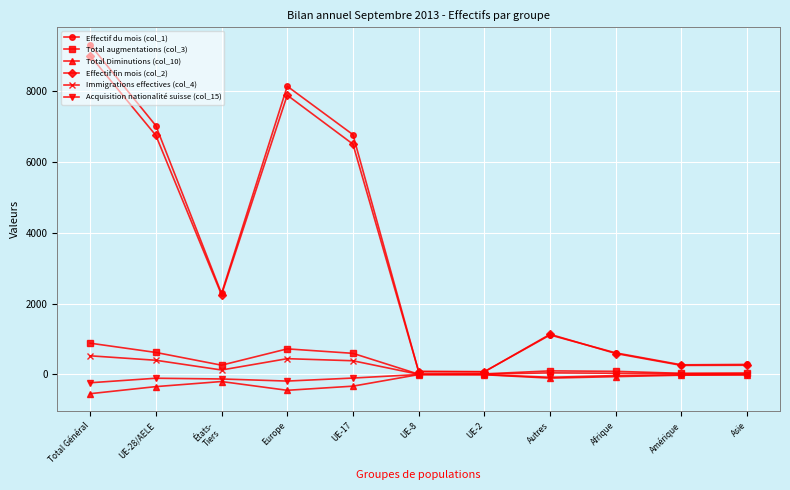

What are all the series names shown in the legend?

Effectif du mois (col_1), Total augmentations (col_3), Total Diminutions (col_10), Effectif fin mois (col_2), Immigrations effectives (col_4), Acquisition nationalité suisse (col_15)